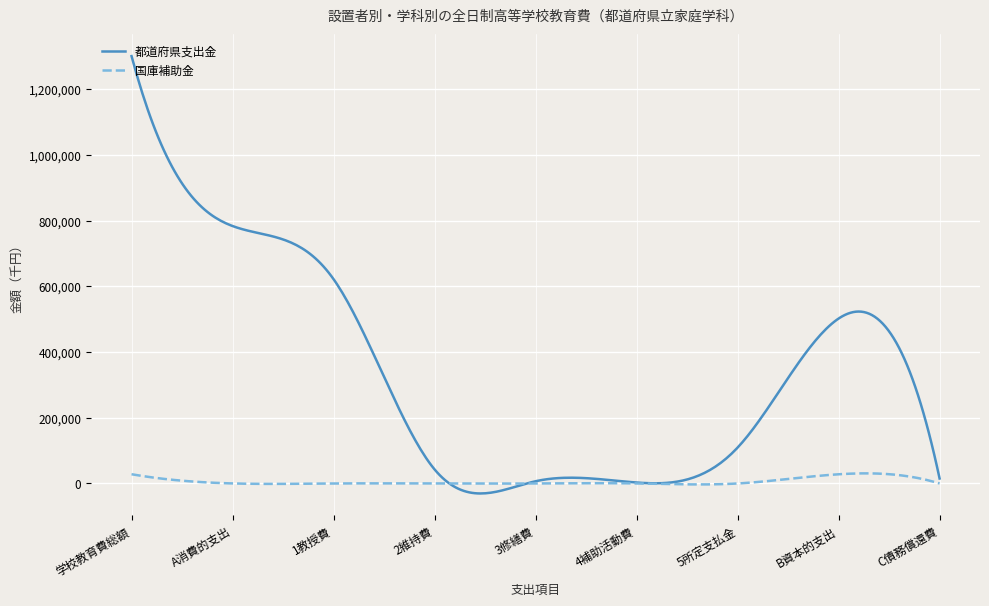

True or false: 都道府県支出金 and 国庫補助金 intersect in this chart.

True